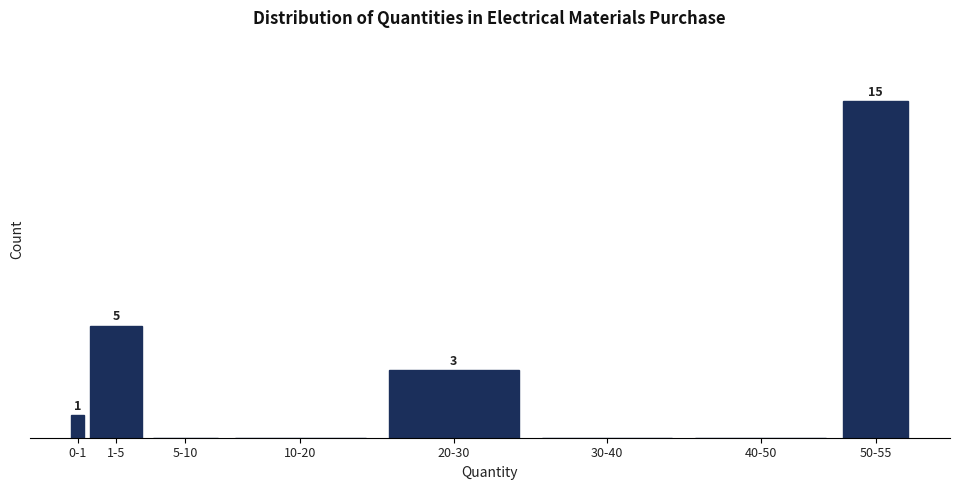

Where is the data nearest to the value 7?

1-5